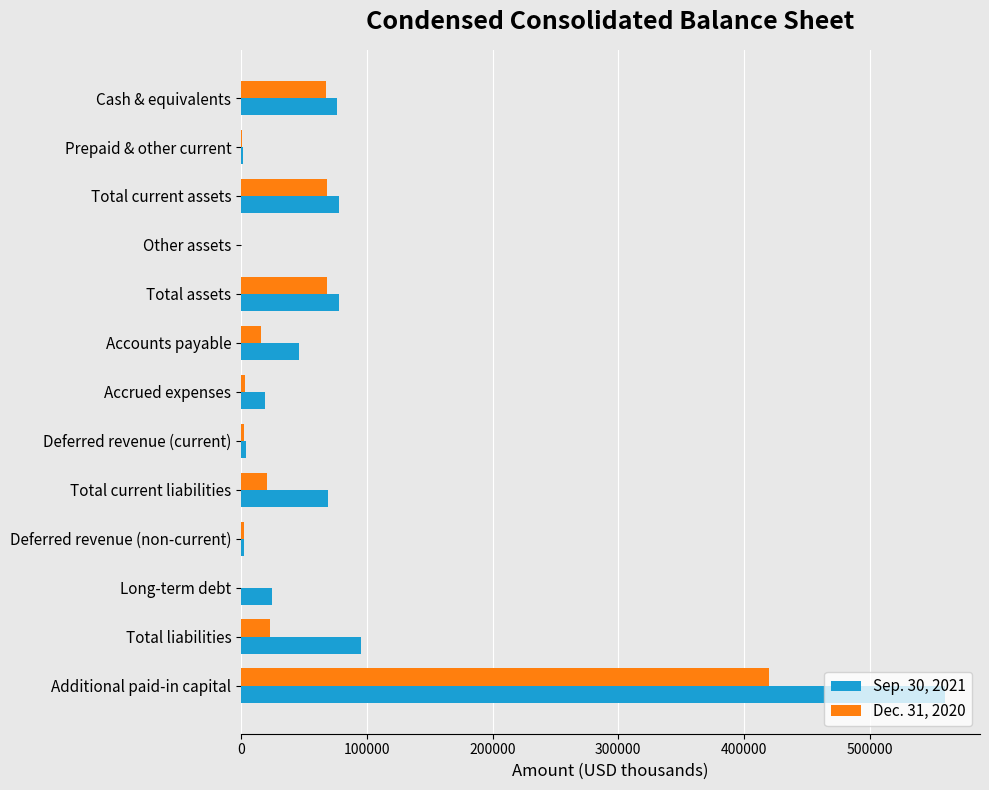

Is it true that Dec. 31, 2020 equals 27415 at Total assets?

False